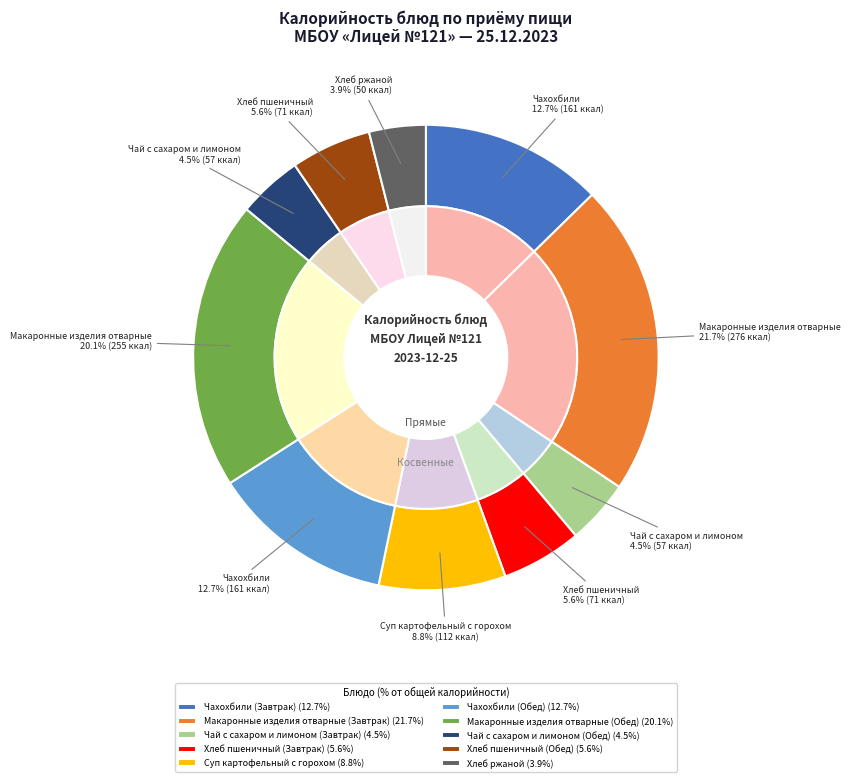

How many segments does this pie chart have?

10